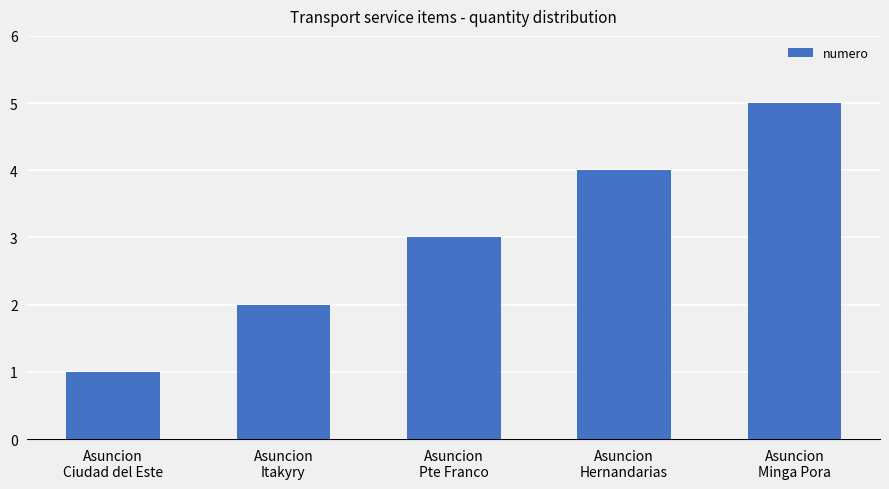

What is the greatest value displayed?

5